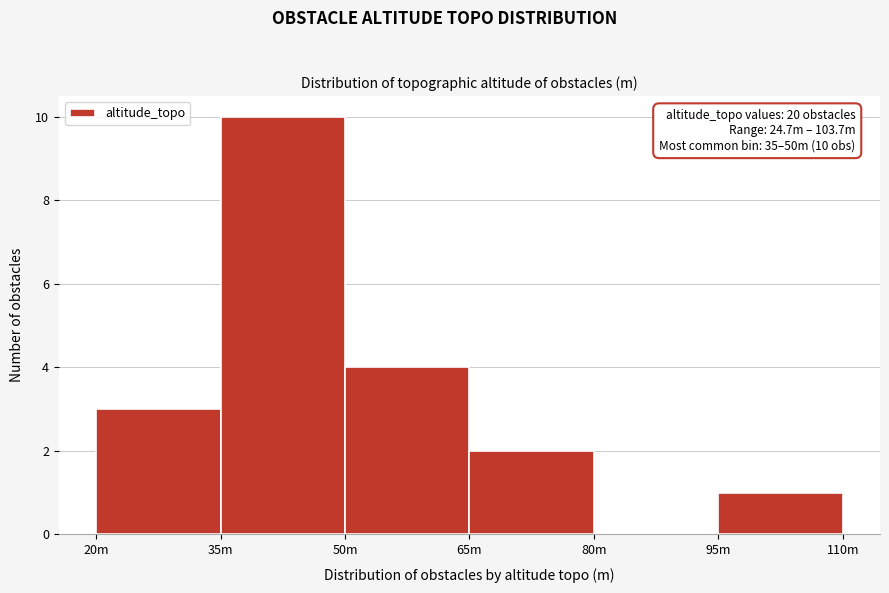

Reading left to right, list all the values displayed in this chart.

20m=3	35m=10	50m=4	65m=2	80m=0	95m=1